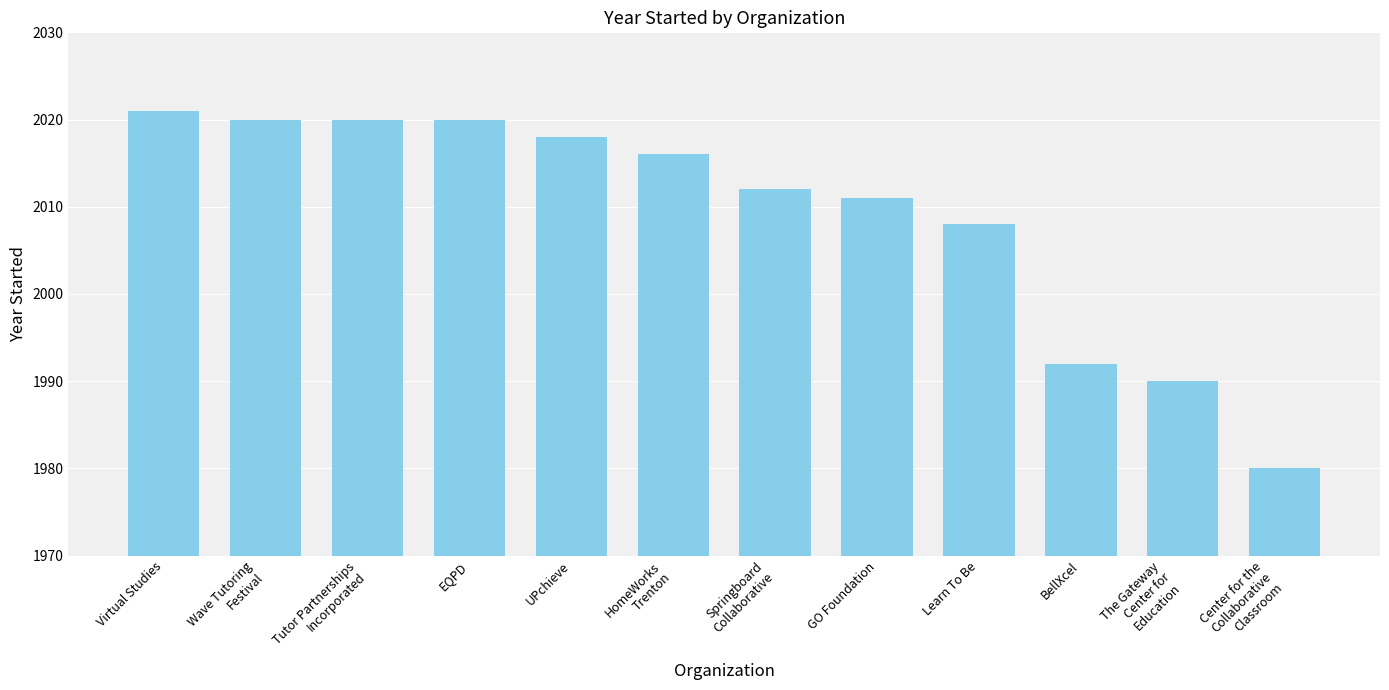

How many distinct data groups are displayed?

1